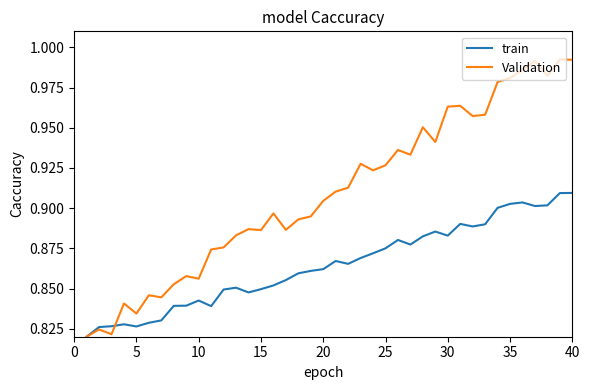

How many series are shown in this chart?

2